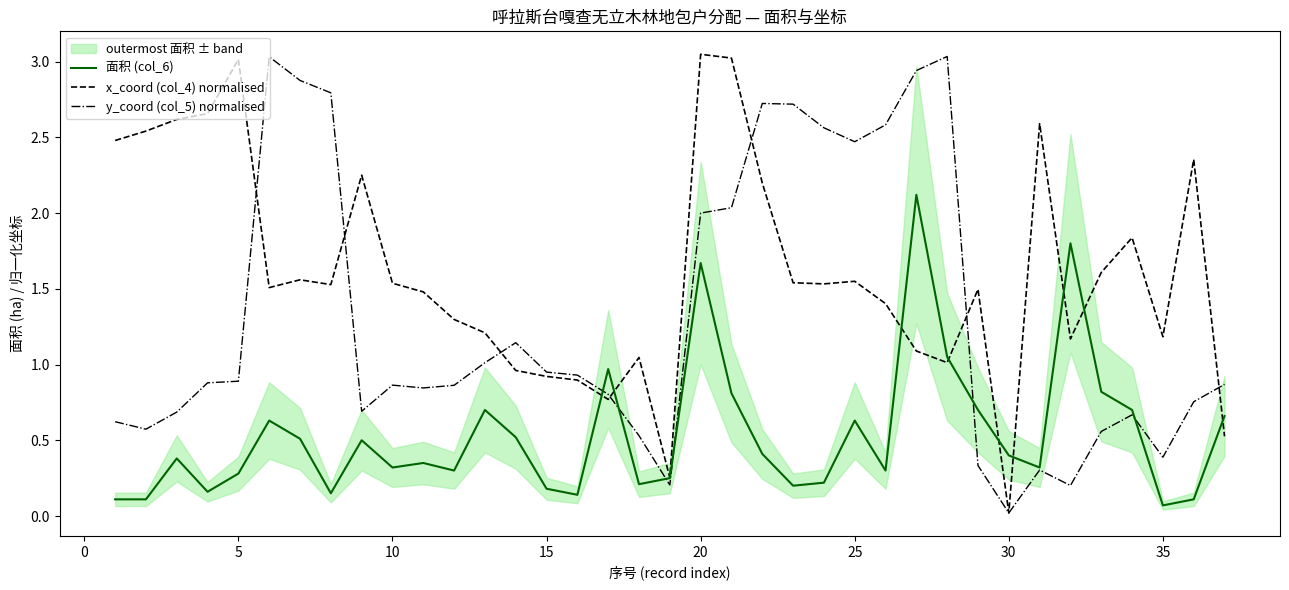

What is the value of the x_coord (col_4) normalised point at the 13th from the left?

1.2